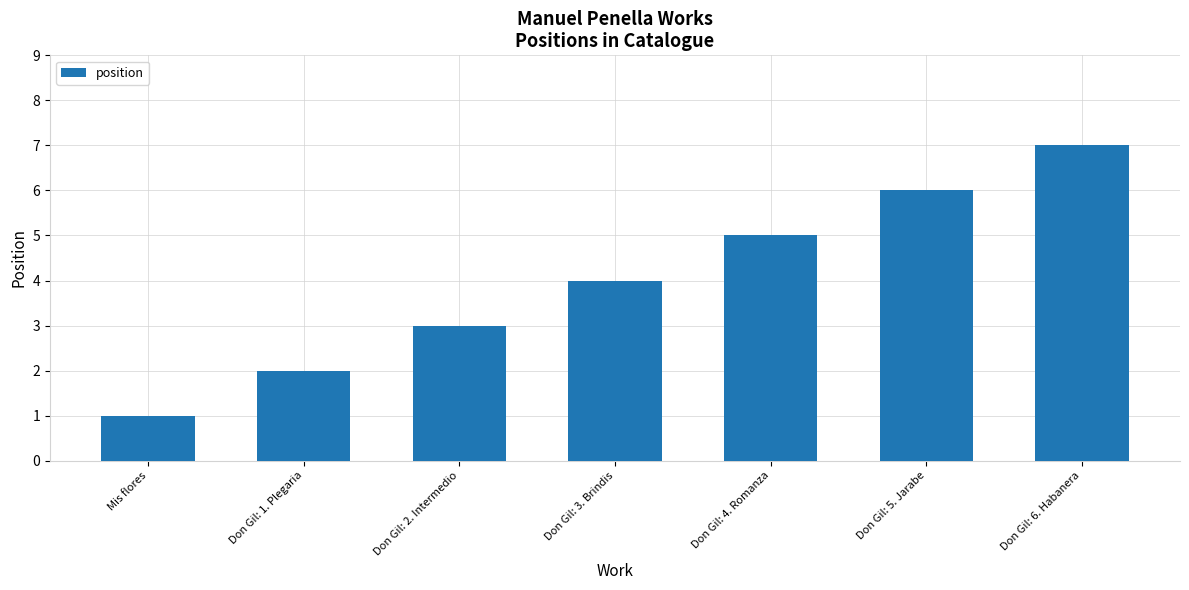

How many series are shown in this chart?

1